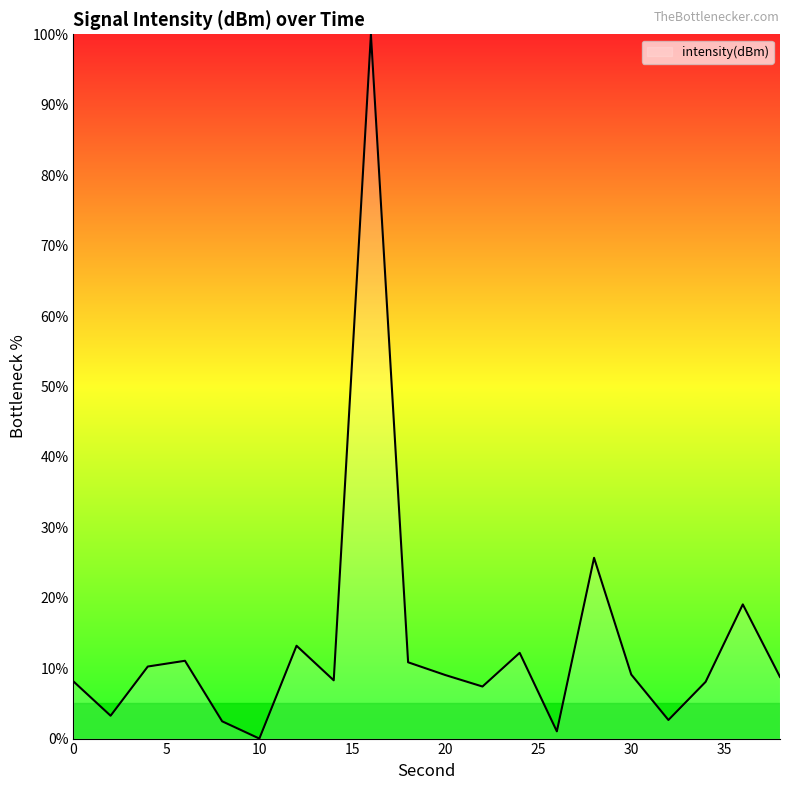

What is the difference between the maximum and minimum values?

100.0